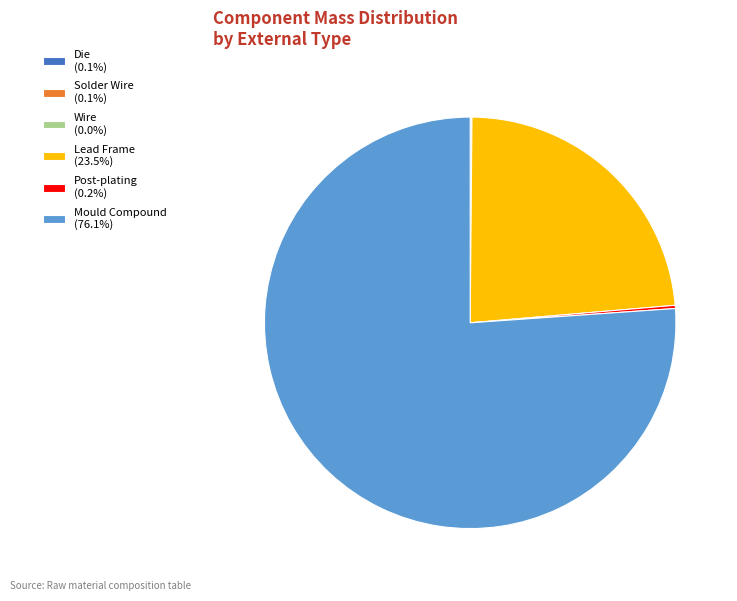

Is there a majority slice in this chart?

Yes